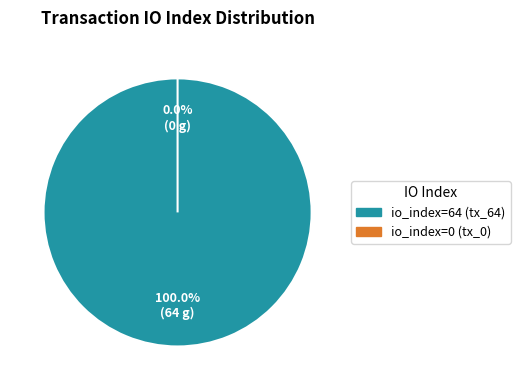

Count the number of slices in the pie.

2